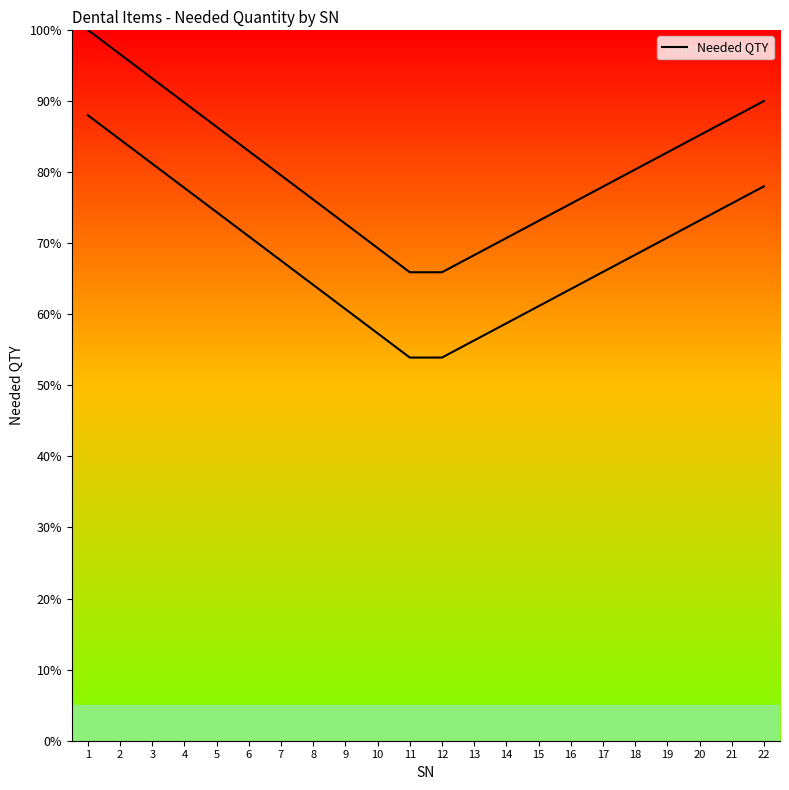

Which category has the highest value across all series?

1